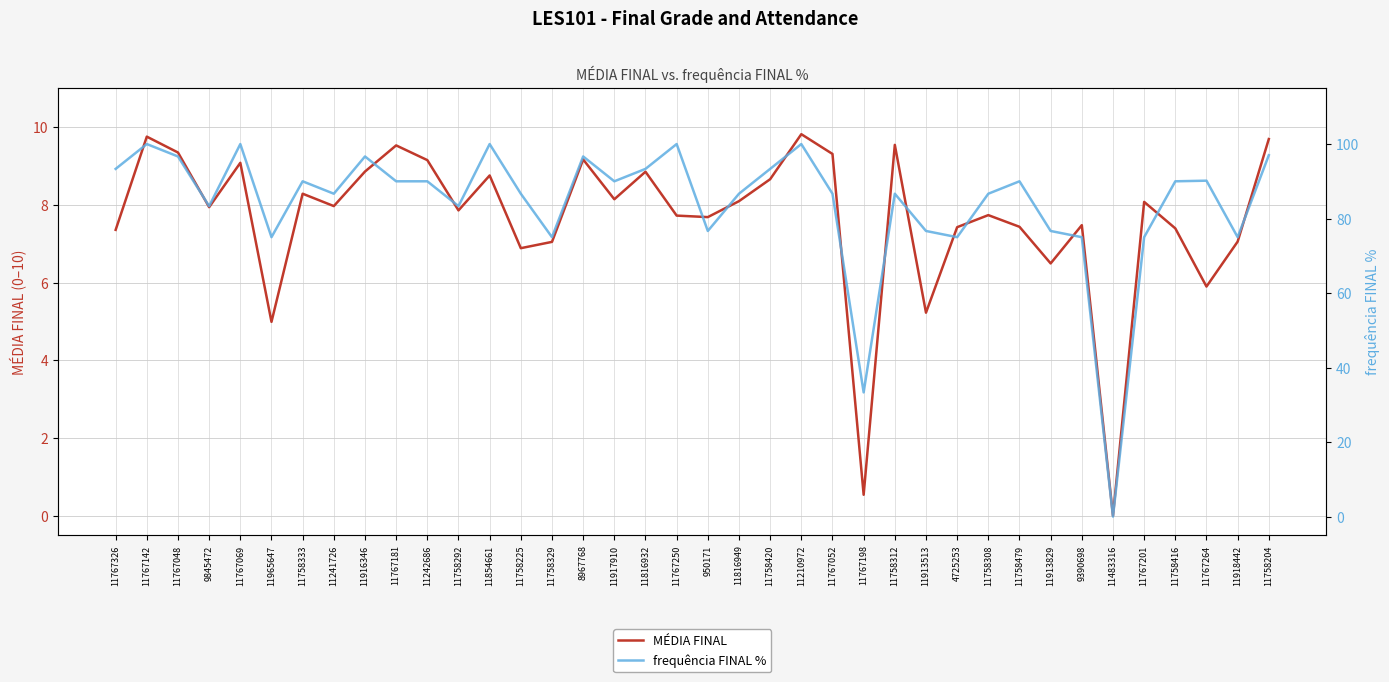

What is the label of the 19th point from the left?

11767250